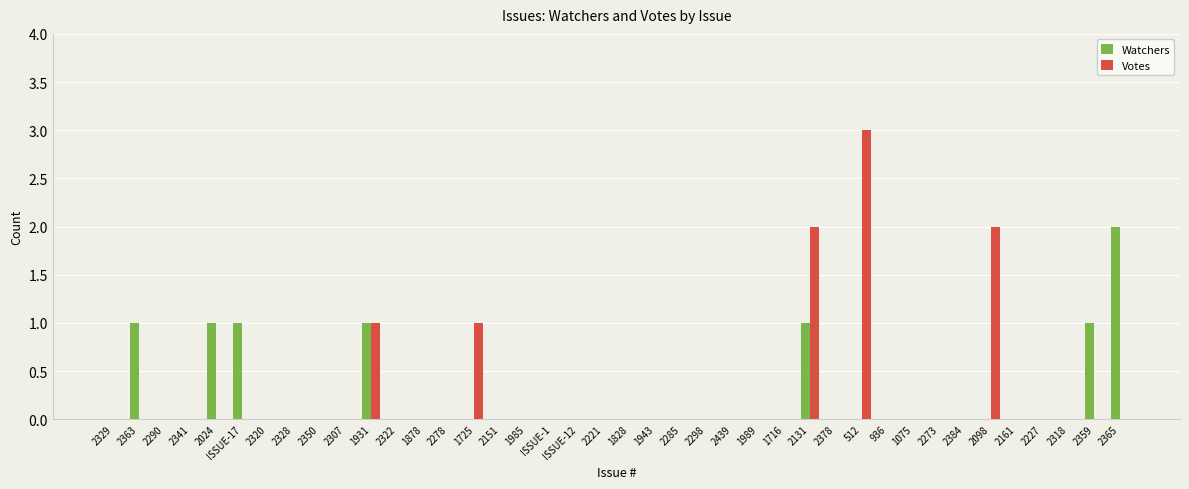

What is the maximum value shown in the chart?

3